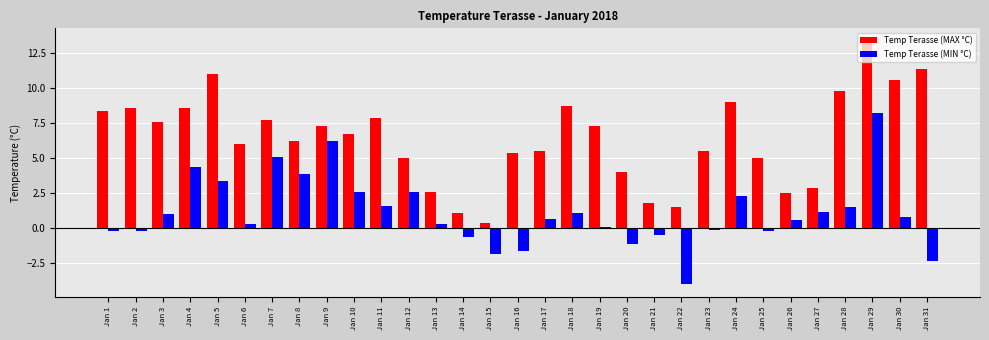

Which series has the largest total across all categories?

Temp Terasse (MAX °C)